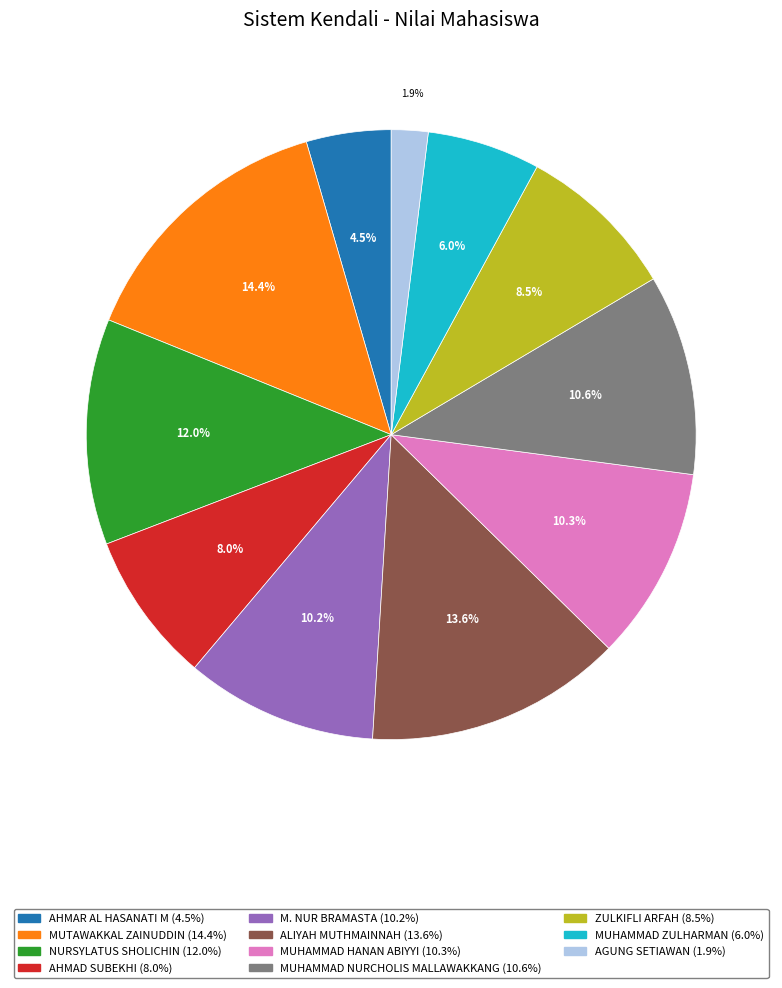

Count the number of slices in the pie.

11